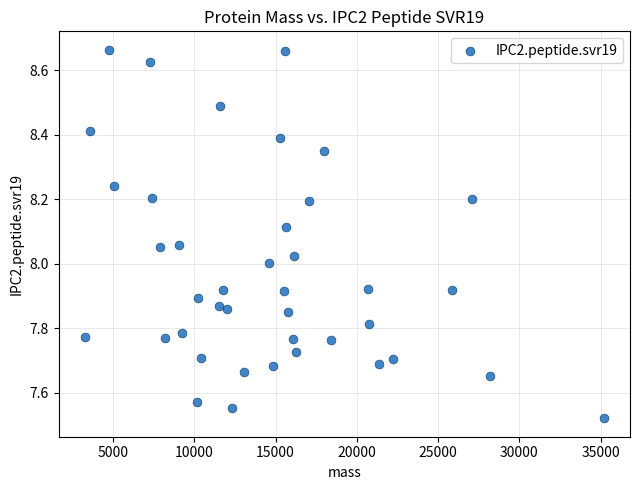

What is the range of Y values (max minus min)?

1.1